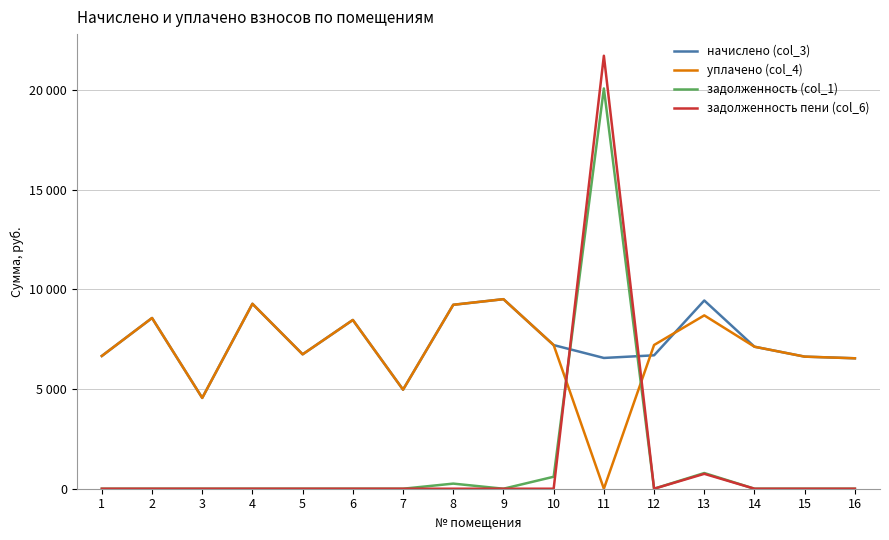

Is this an area chart (filled region under the line)?

No